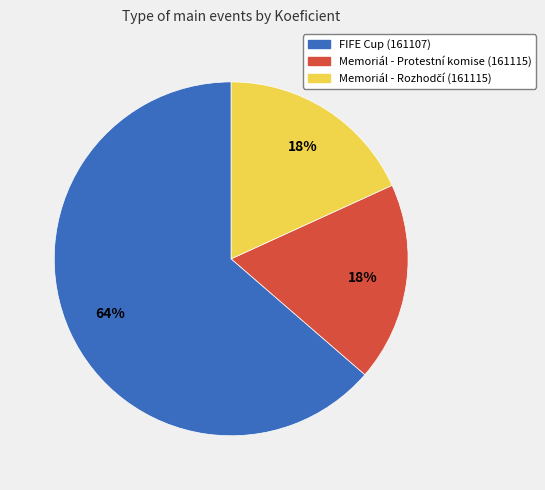

How many slices are in this pie chart?

3